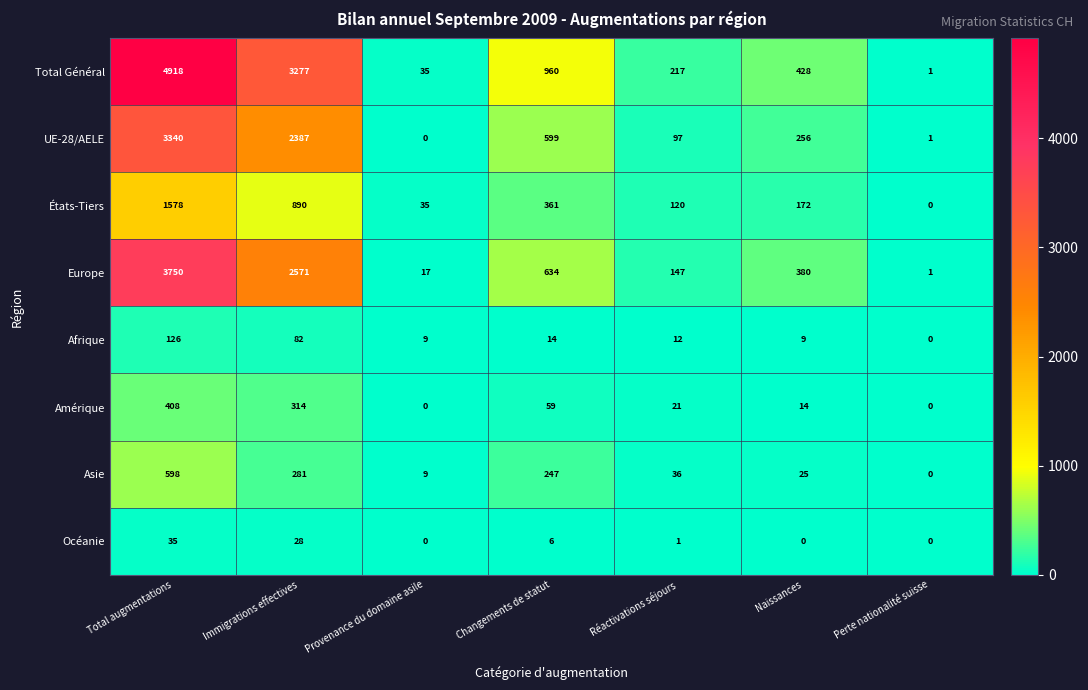

Which category has the highest value across all series?

Total augmentations